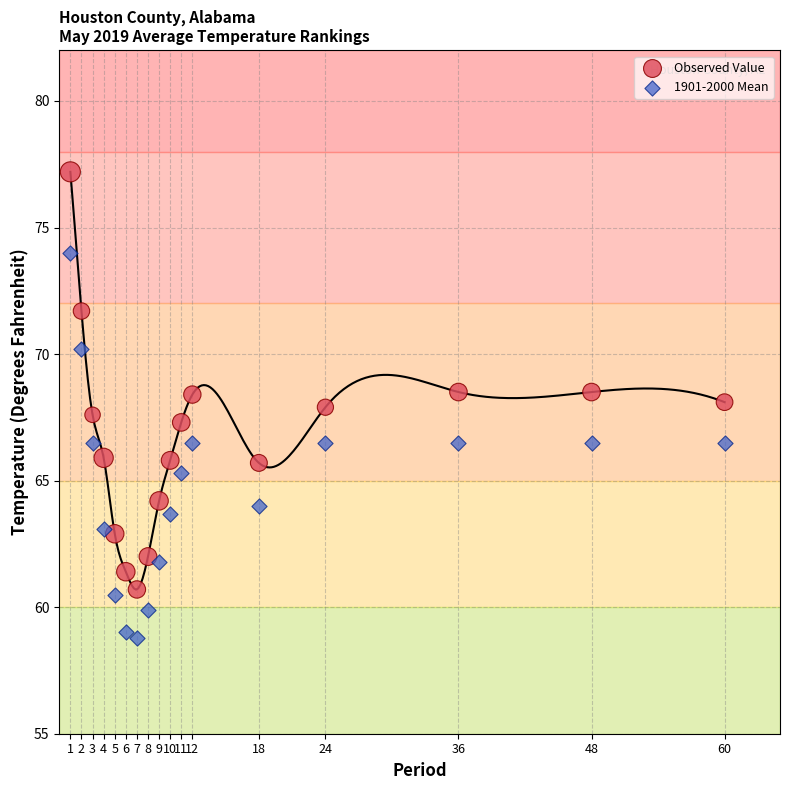

What is the X range (max minus min) for the scatter plot?

59.0